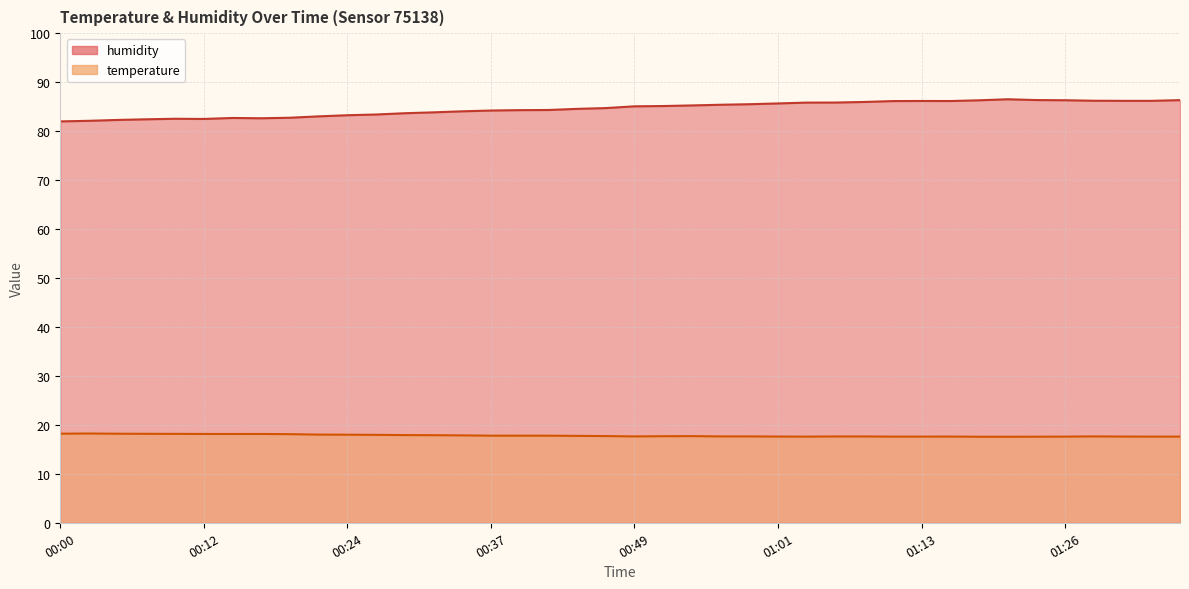

Is it true that temperature equals 17.6 at 01:16?

True